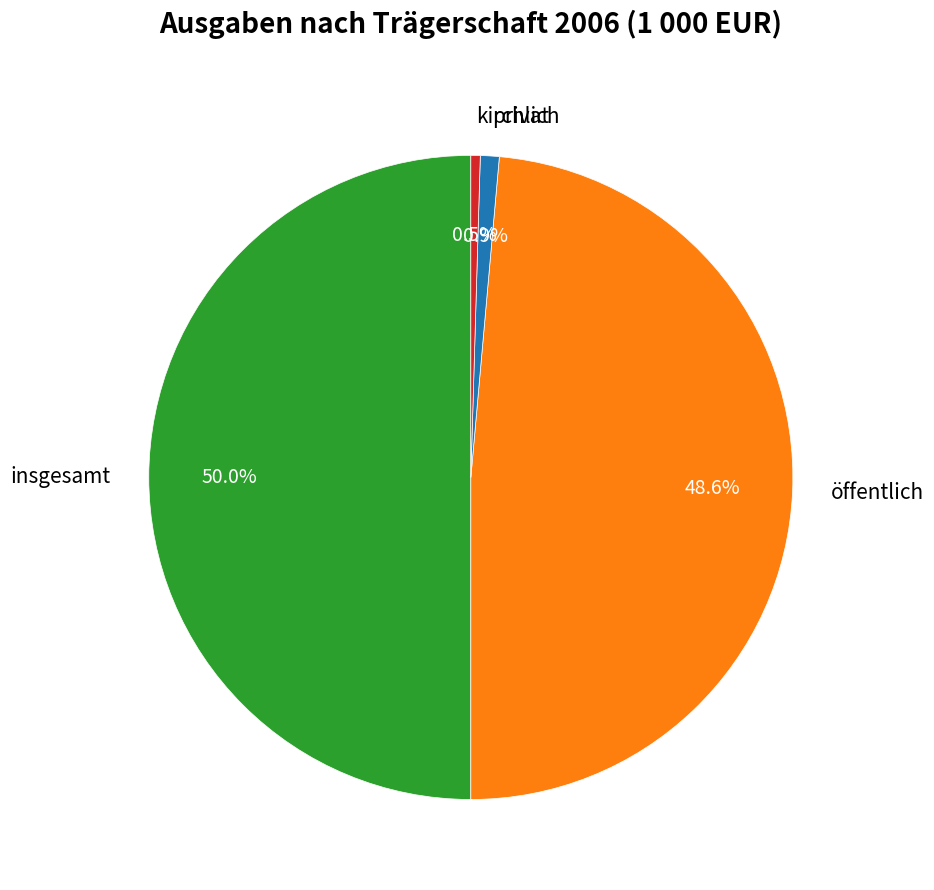

Is the sum of privat and öffentlich greater than half?

No